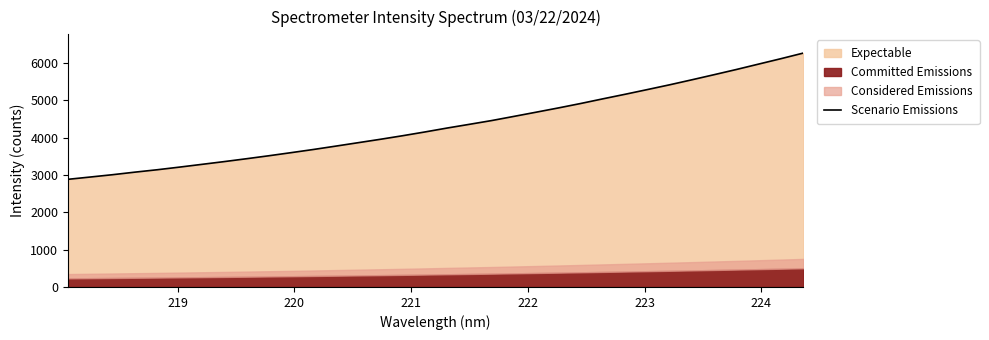

What is the highest value of the Scenario Emissions series?

6271.2